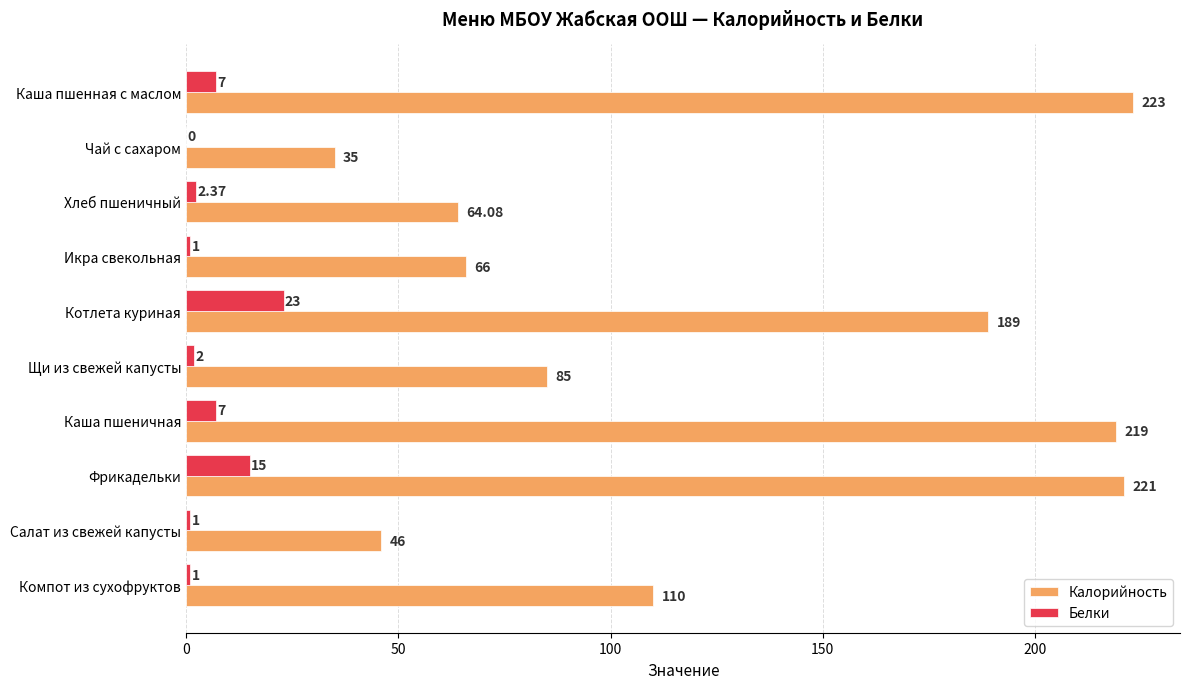

What is the sum of the Калорийность values at Фрикадельки and Компот из сухофруктов?

331.0